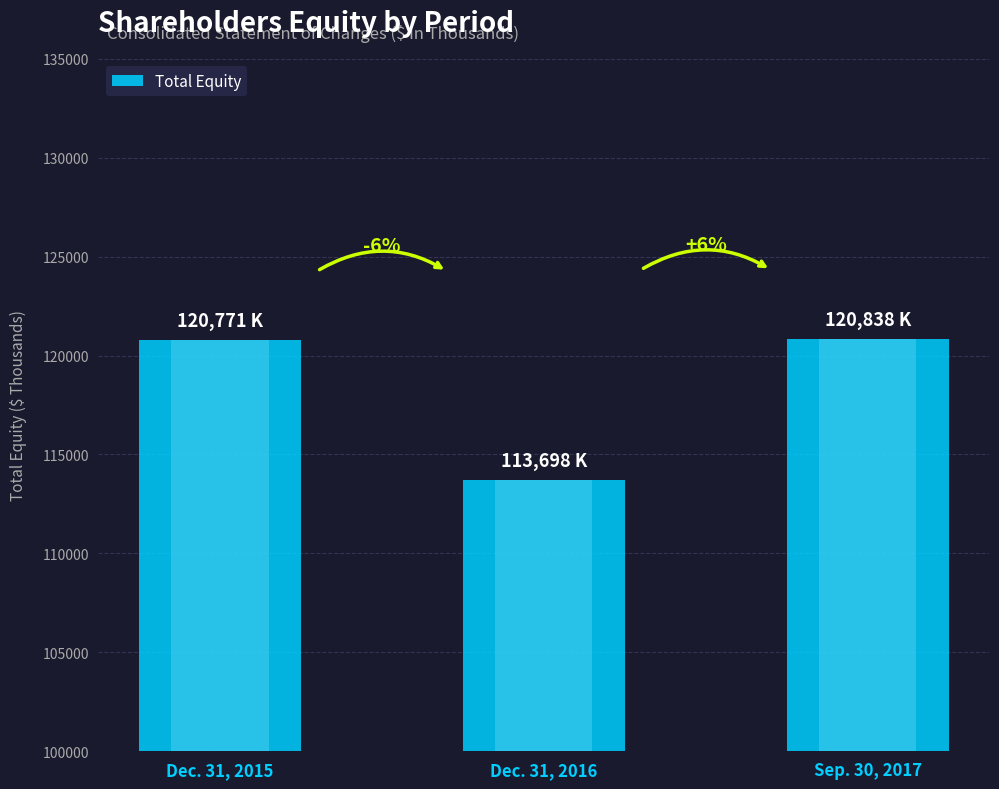

What is the value of the 3rd bar from the left?

120838